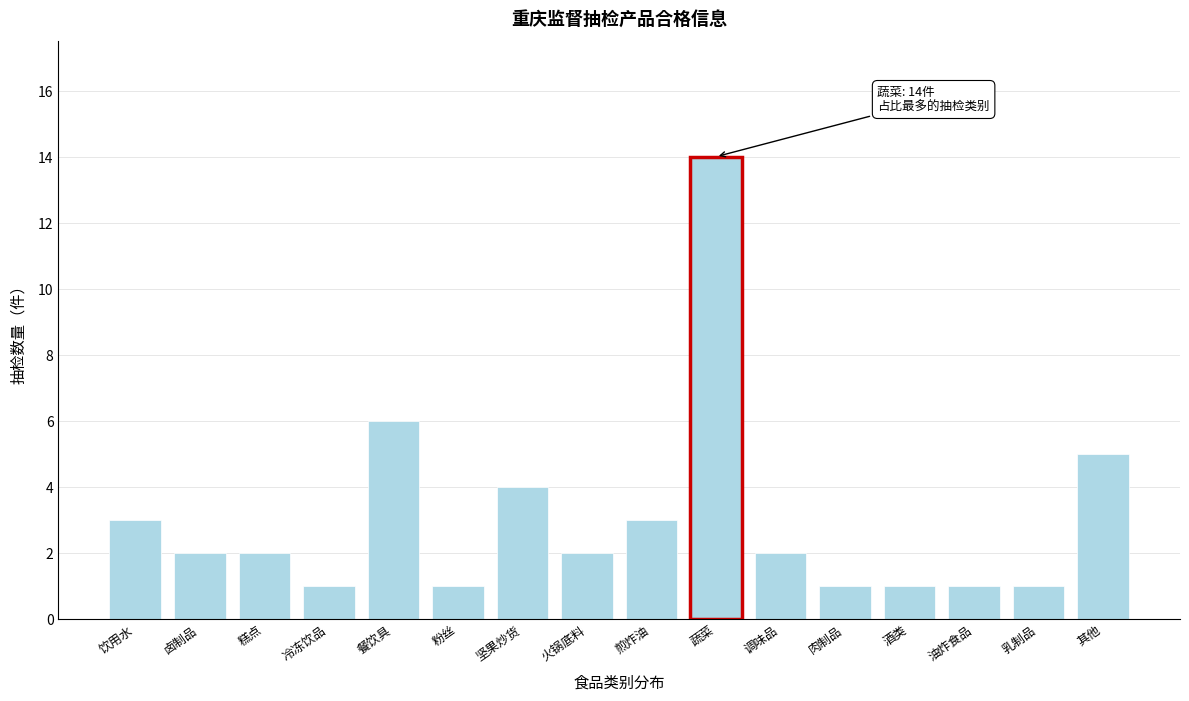

Reading left to right, what are all the values shown in this chart?

3	2	2	1	6	1	4	2	3	14	2	1	1	1	1	5